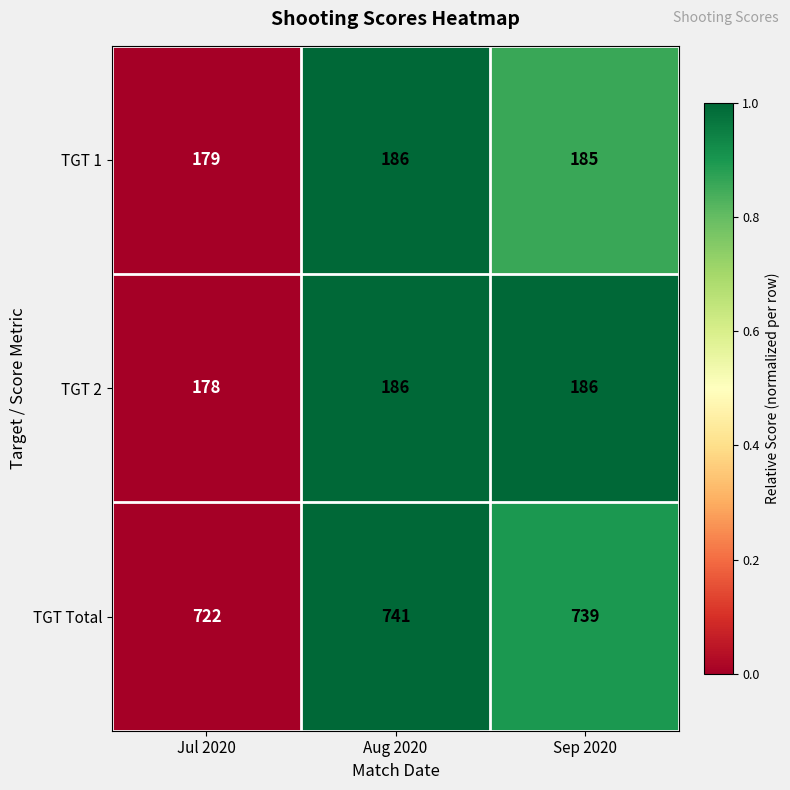

Is it true that TGT 2 equals 186 at Sep 2020?

True